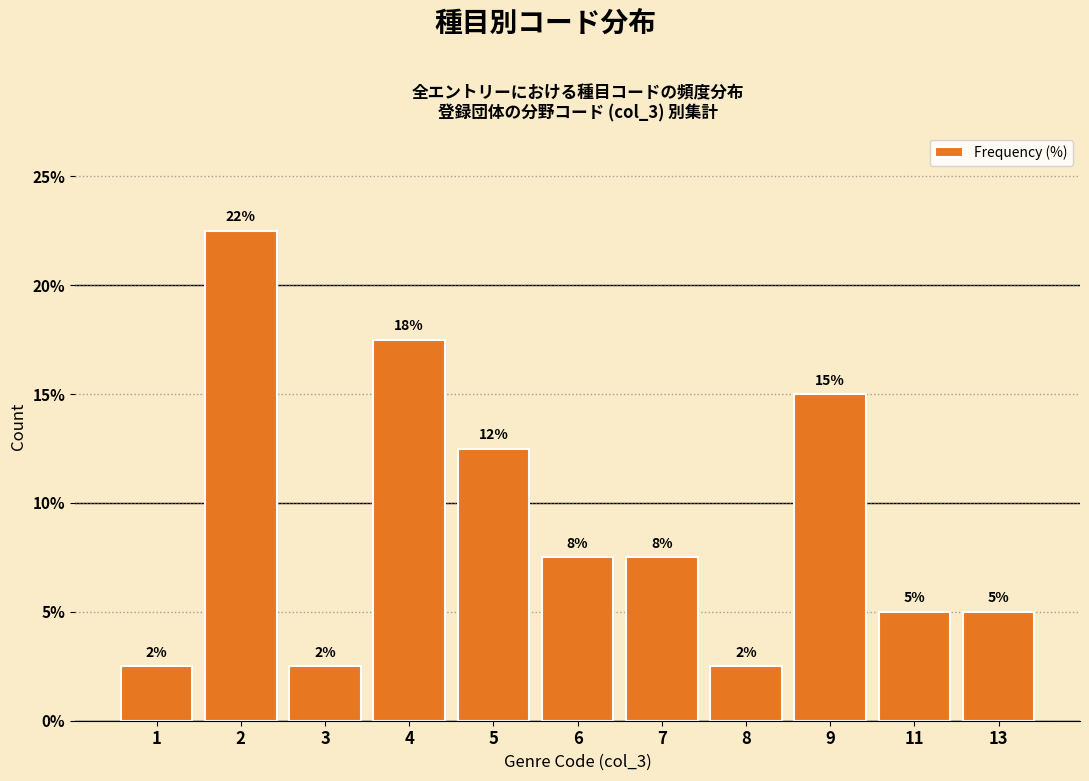

How many bars are there in total?

11